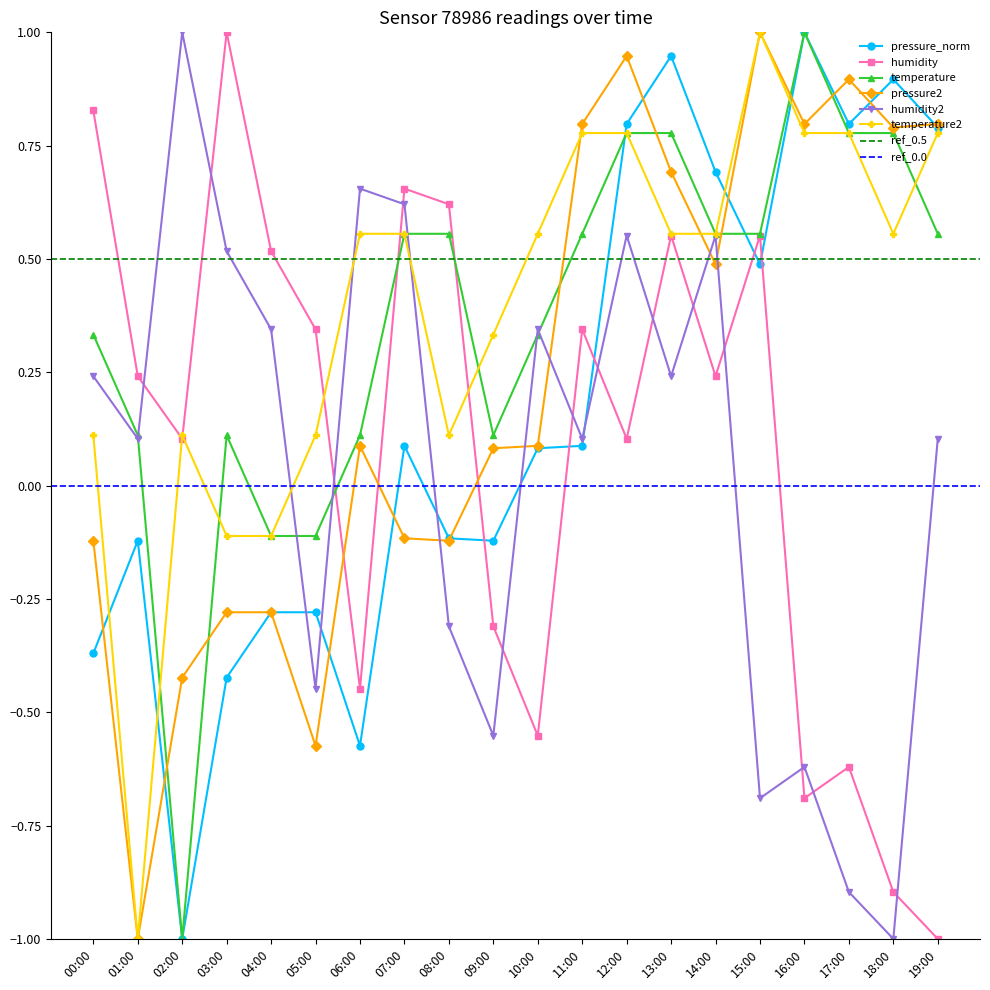

In humidity, how many points are higher than both neighbors (excluding endpoints)?

6